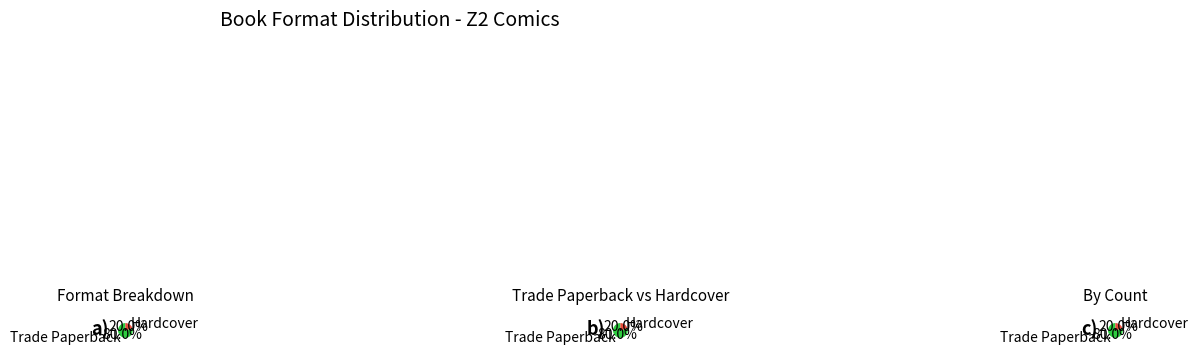

How many segments does this pie chart have?

2